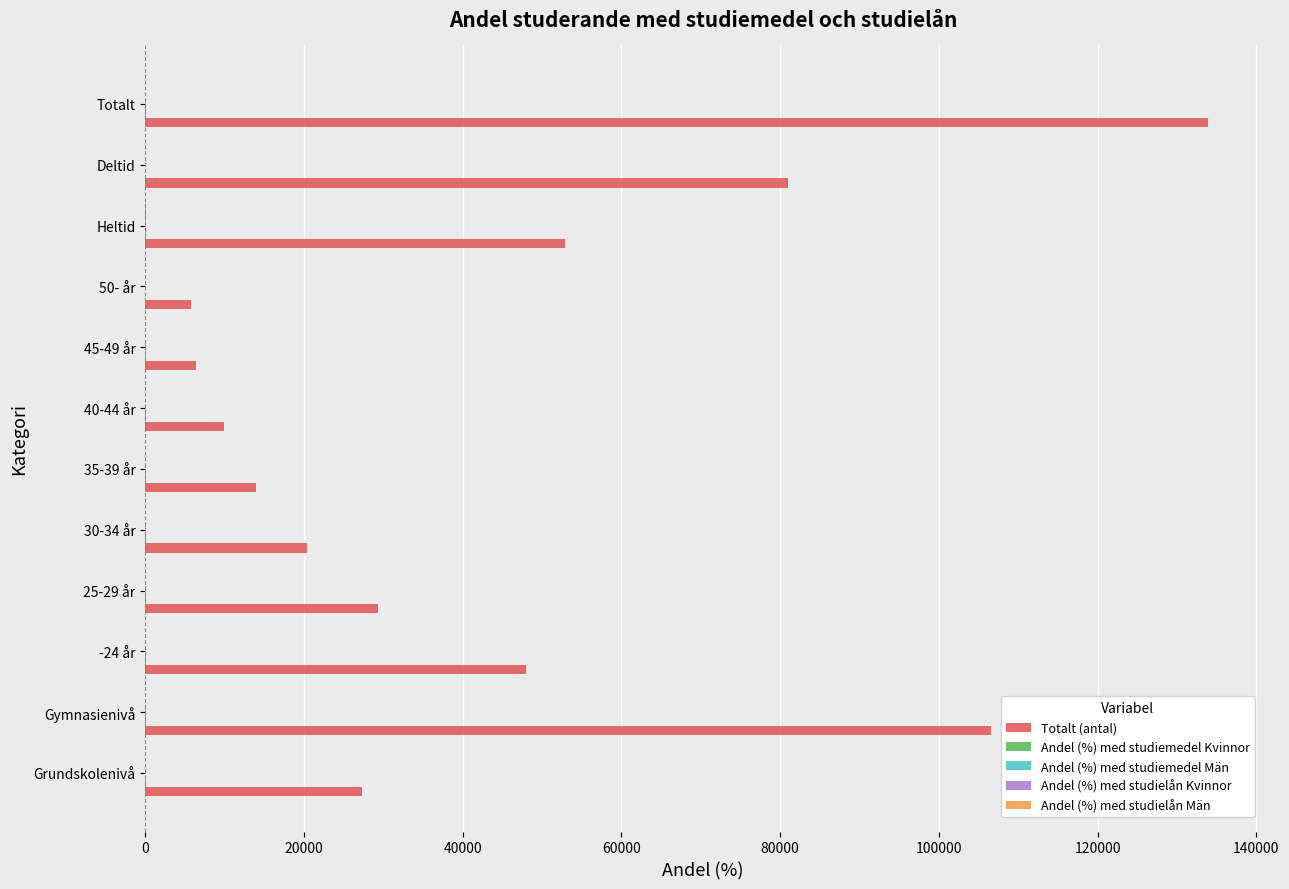

At which category is the sum across all series the highest?

Totalt